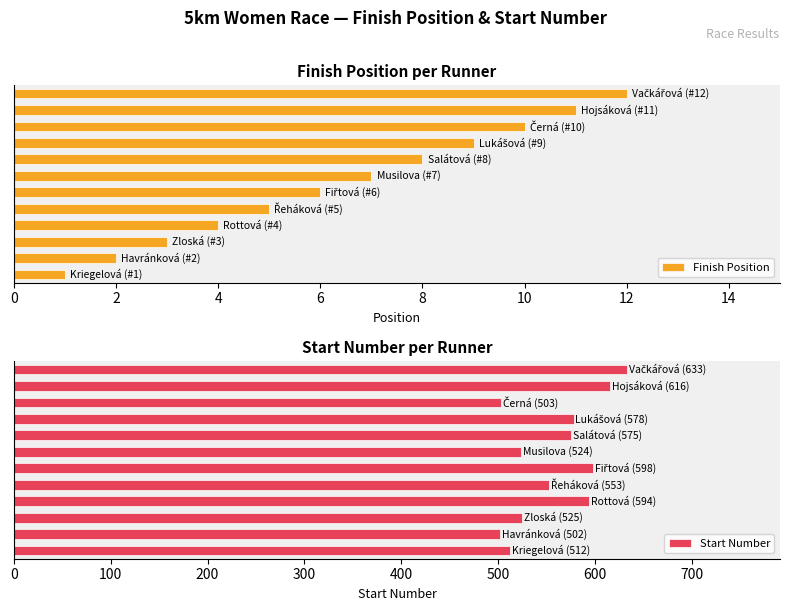

How many distinct data groups are displayed?

2